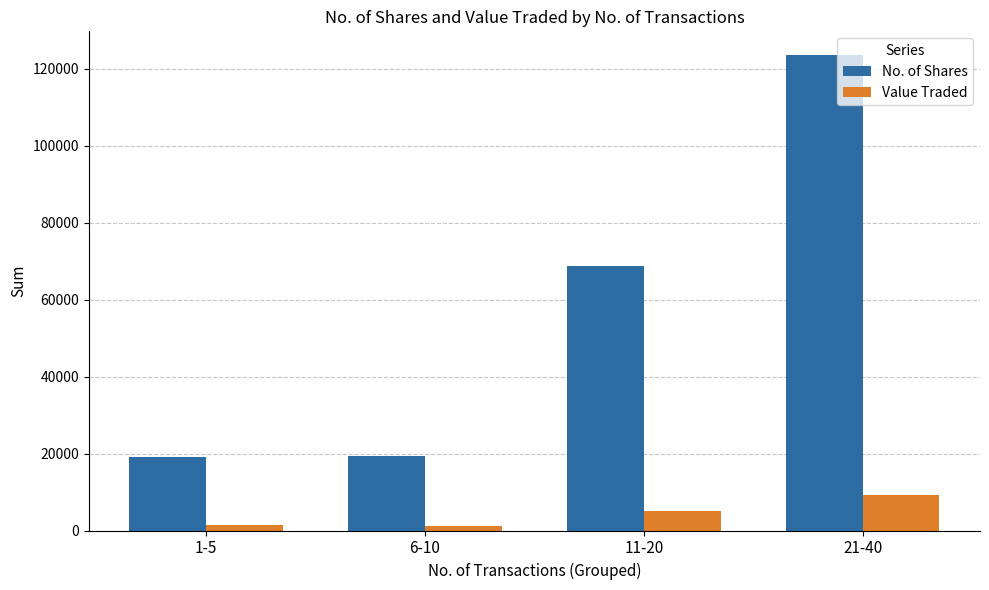

Rank the series at 1-5 from highest to lowest value.

No. of Shares, Value Traded